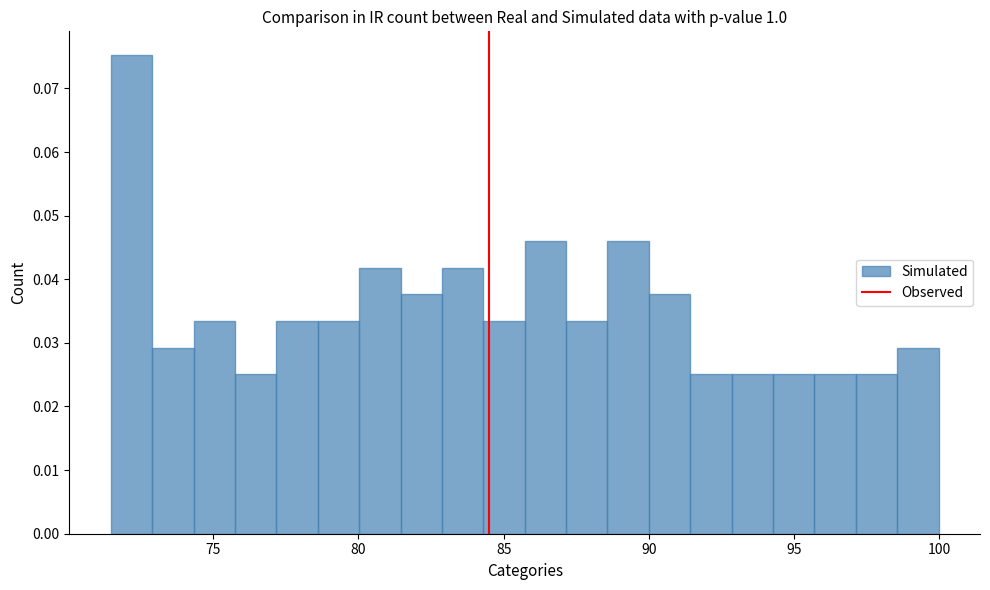

Read against the x-axis, roughly where is the centre of the tallest bar?

72.0